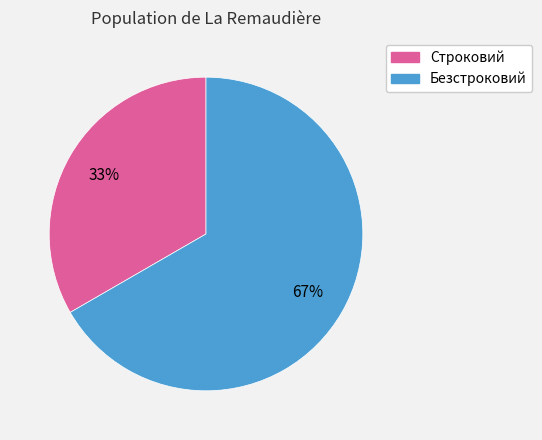

Does any single category account for the majority?

Yes